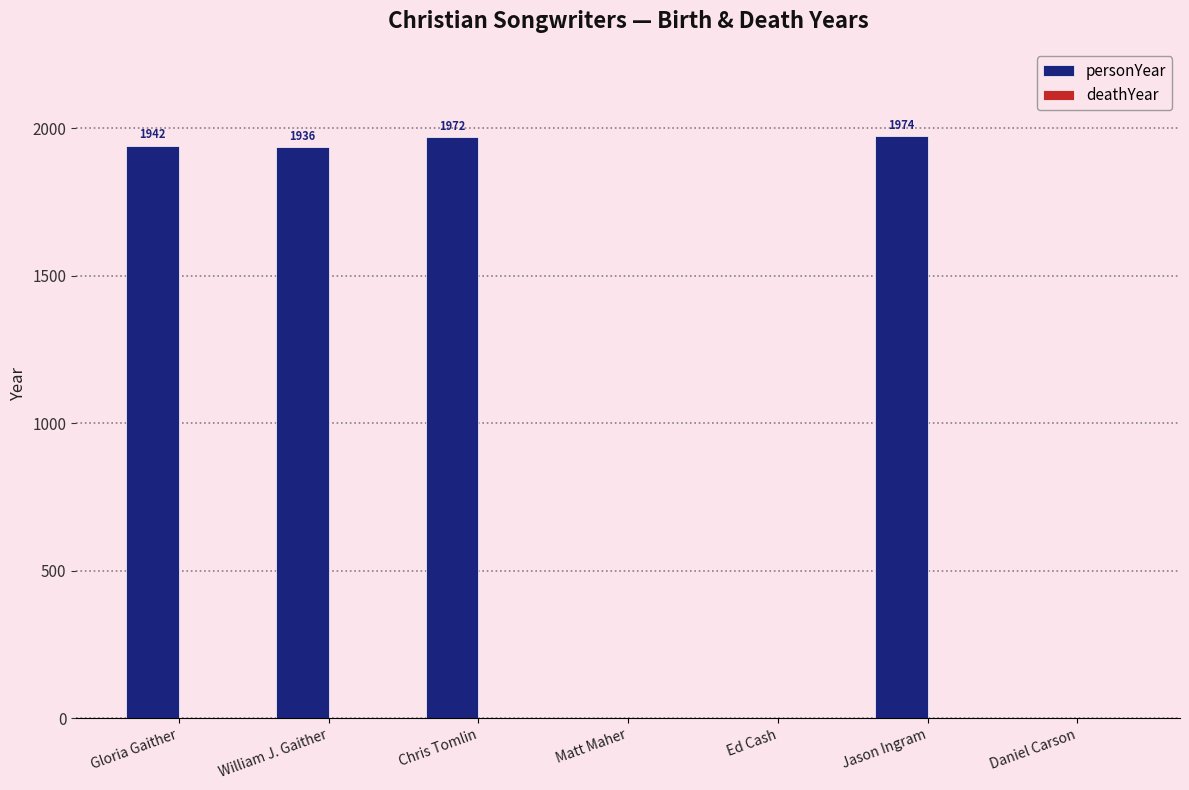

Are the bars horizontal?

No